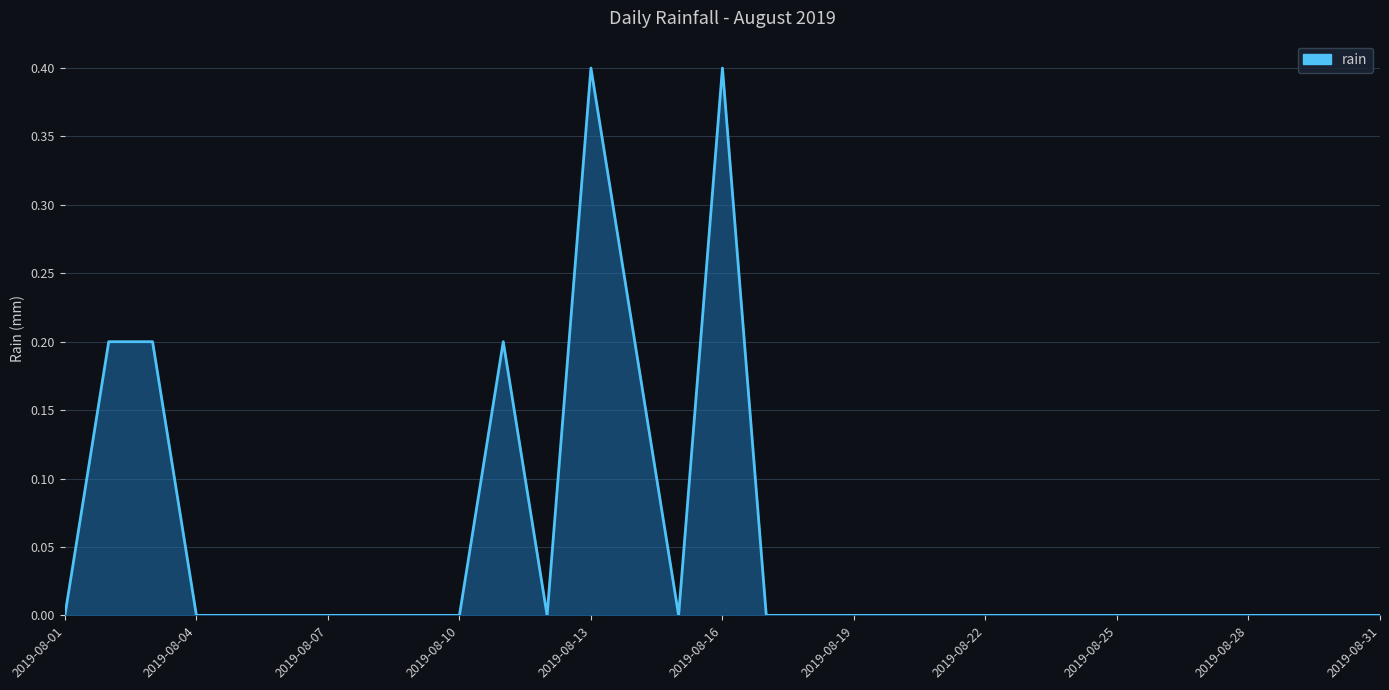

What is the greatest value displayed?

0.4